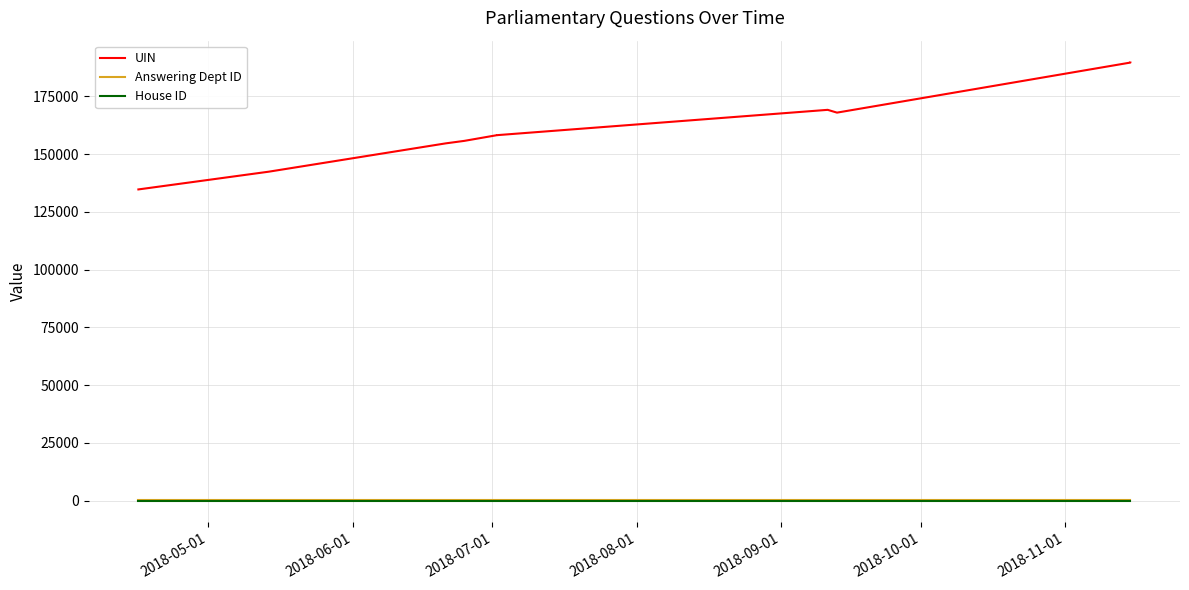

True or false: UIN and Answering Dept ID cross at least once.

False